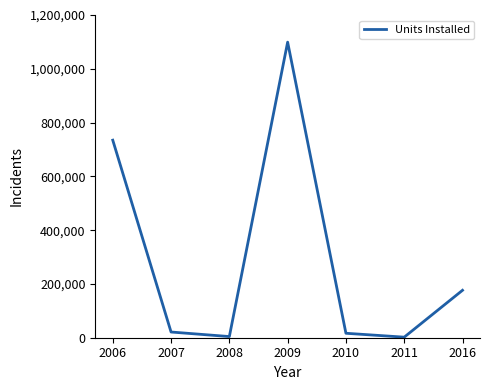

How many interior local valleys (lower than both neighbors) does the data have?

2